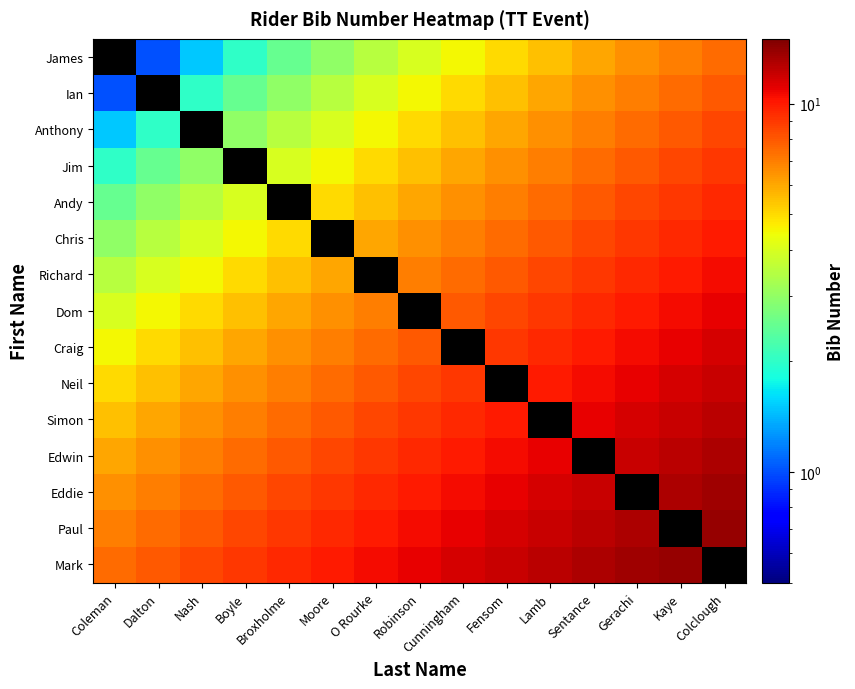

What is the total value across all series at Coleman?

59.5